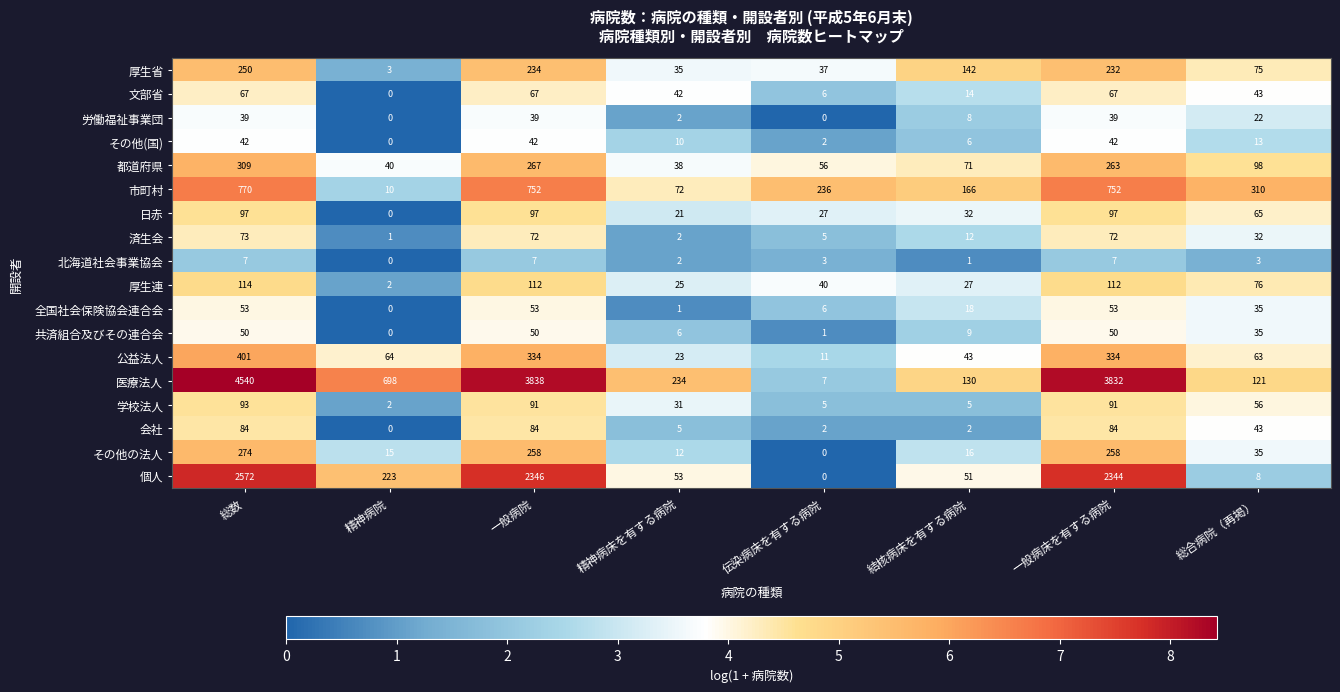

The value of 会社 at 一般病院 is 84. True or false?

True